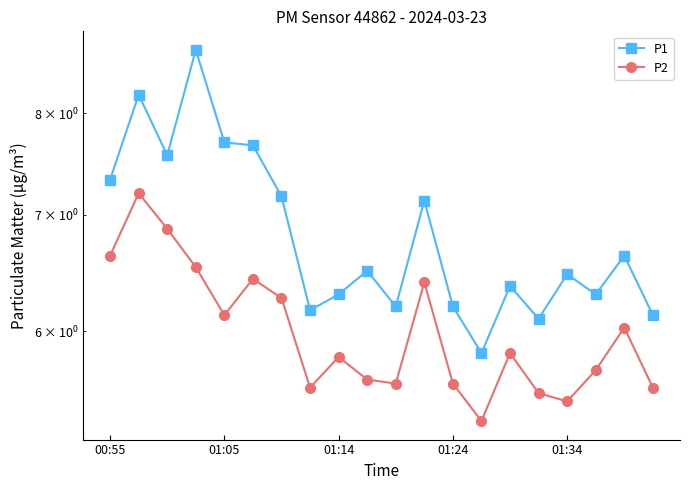

What is the average value of the P2 series?

6.0